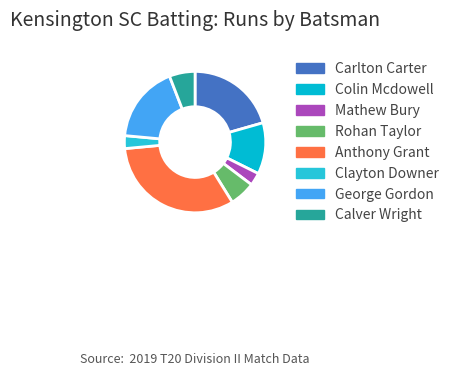

Does any single category account for the majority?

No